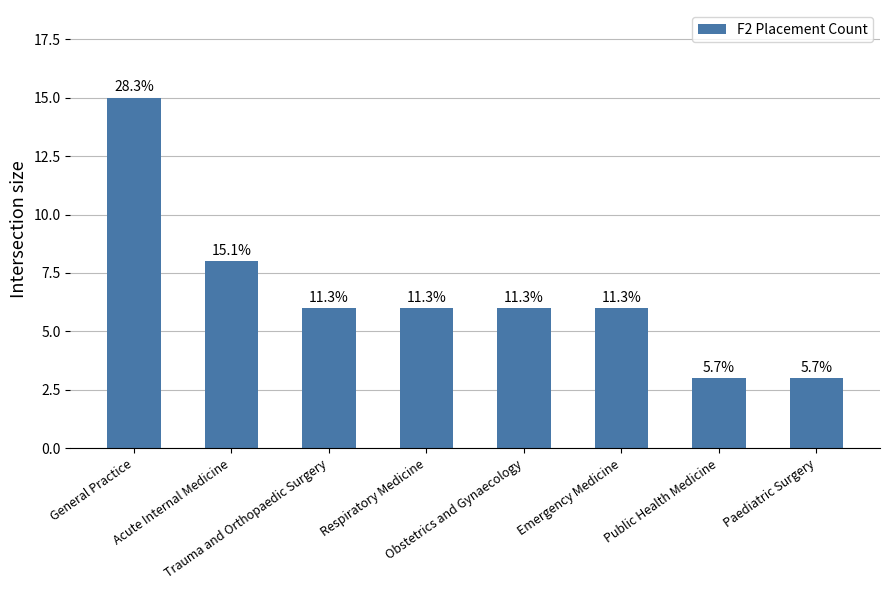

What position from the left is Obstetrics and Gynaecology?

5